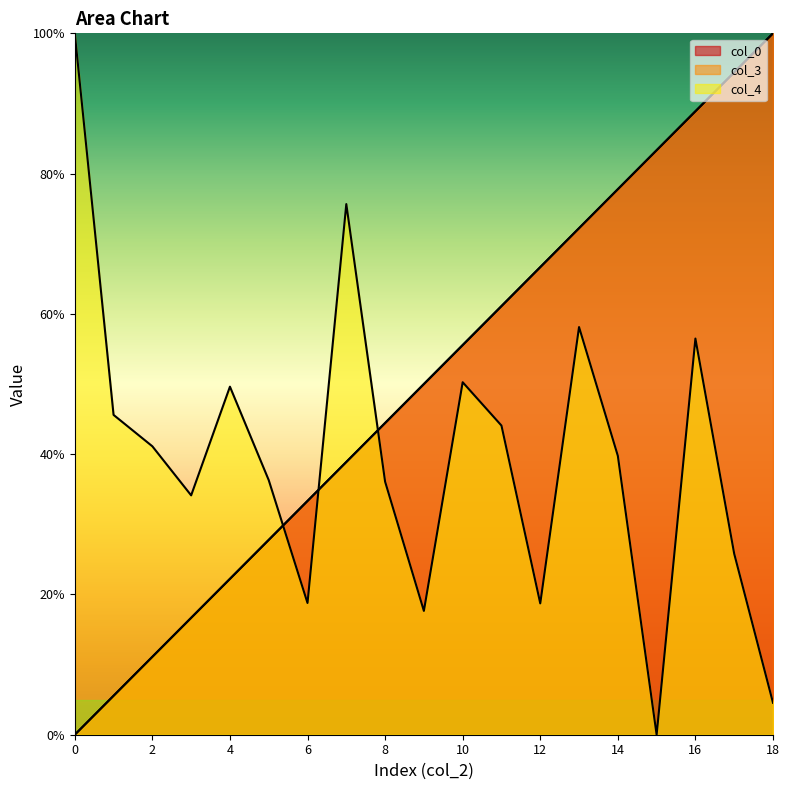

Is it true that col_4 equals 36.8 at 17?

False